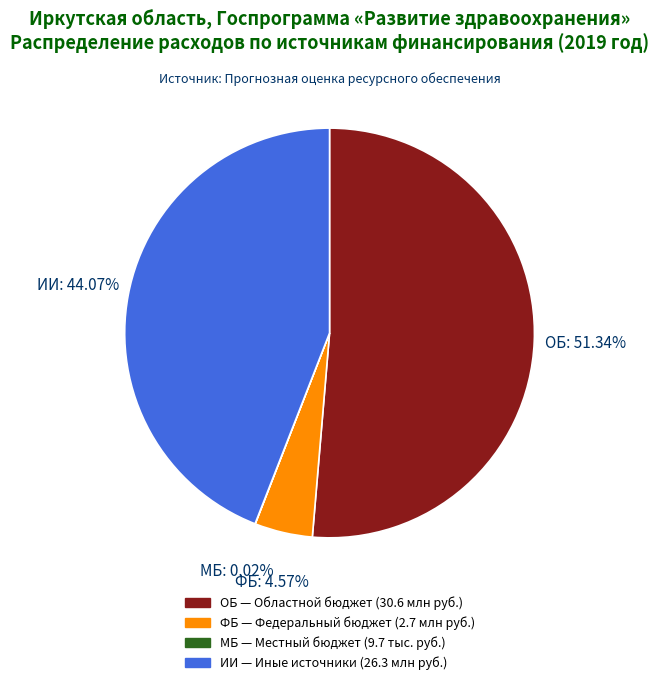

Combined, do ОБ and ИИ account for over 50%?

Yes